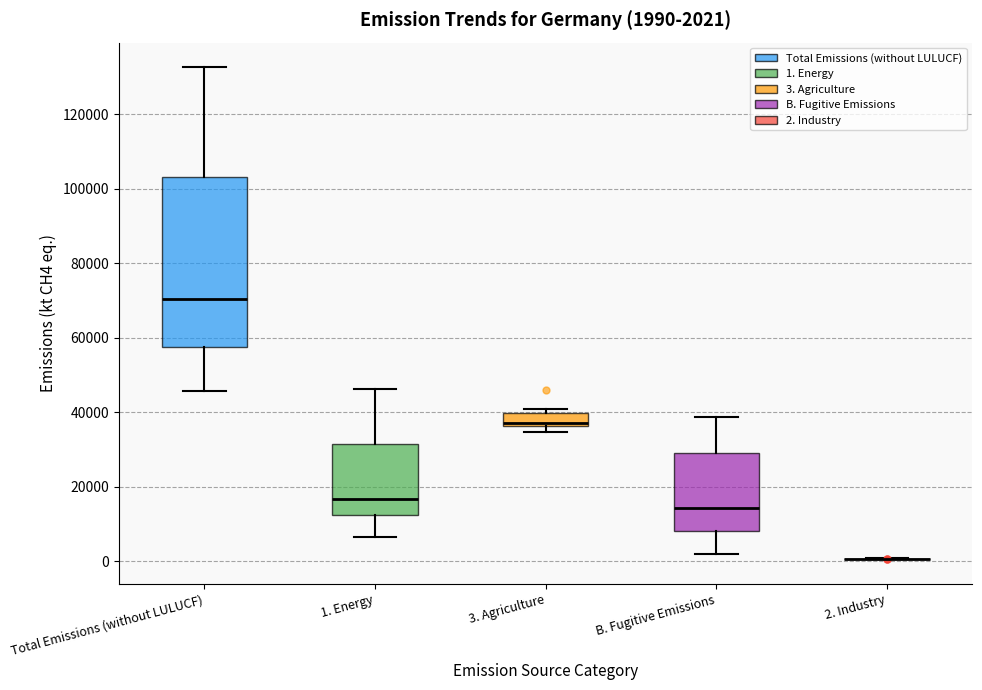

Which box is the tallest, from its lower edge to its upper edge?

Total Emissions (without LULUCF)